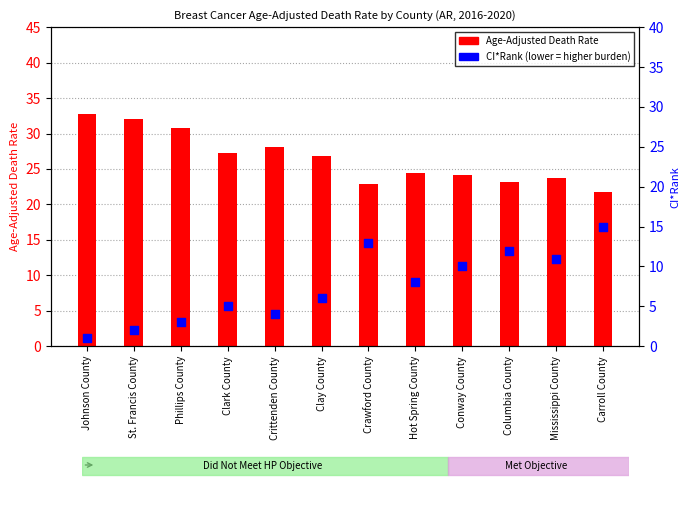

Which series has the widest spread of Y values?

CI*Rank